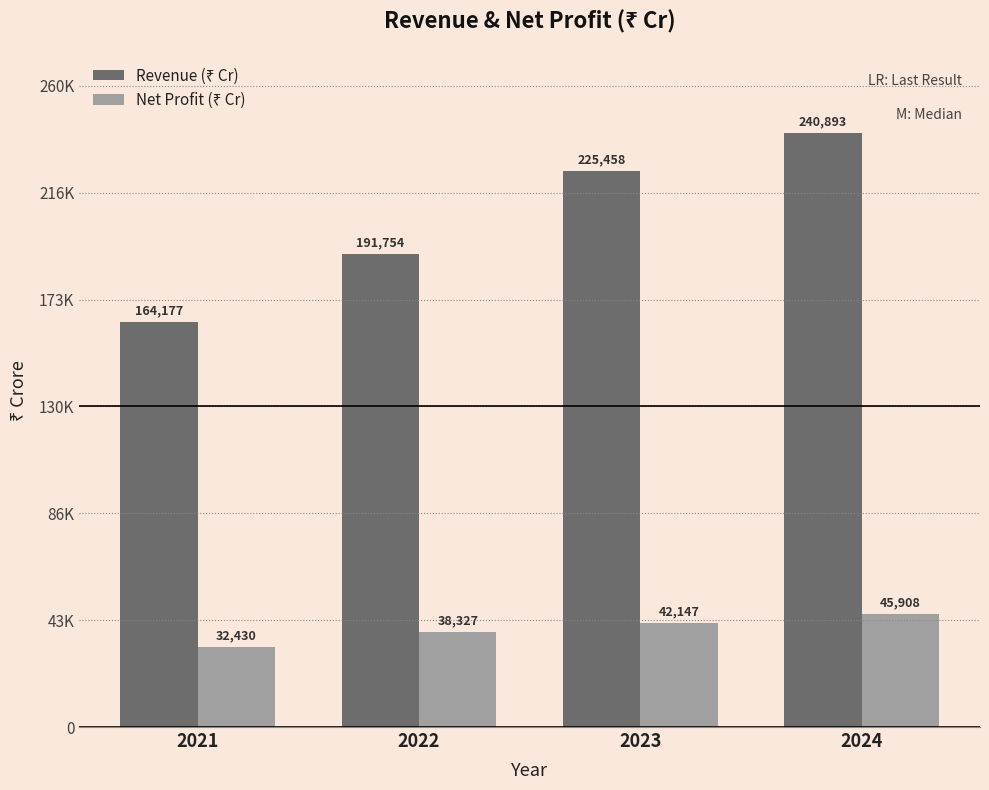

Are the bars horizontal?

No